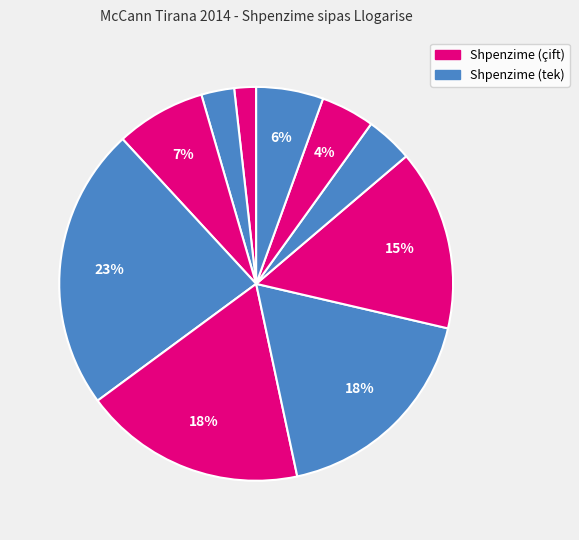

How many segments does this pie chart have?

10